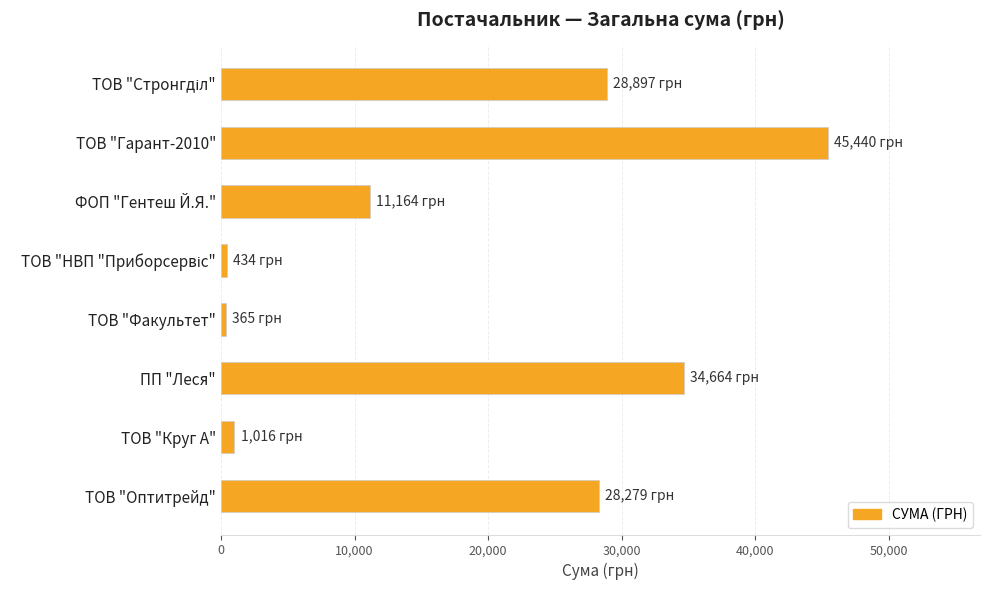

The value at ФОП "Гентеш Й.Я." is 4871.5. True or false?

False